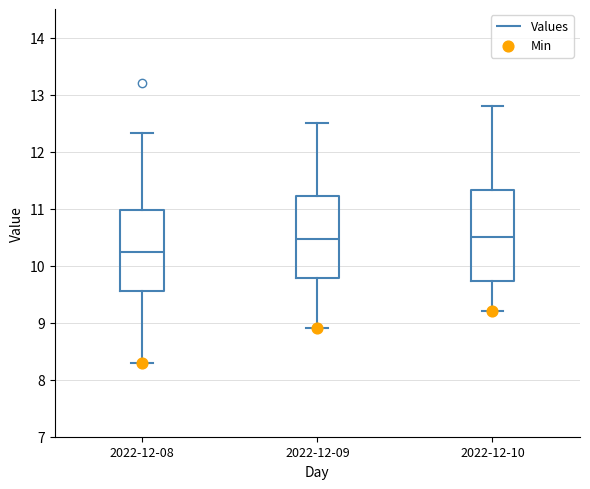

Where does the median line of the box for 2022-12-08 sit on the y-axis? The values are not printed on the chart, so give them approximately, as read against the axis.

10.2